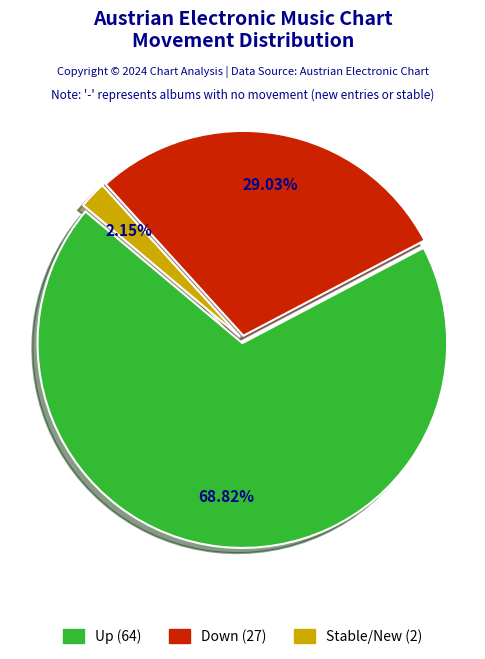

Is there a majority slice in this chart?

Yes